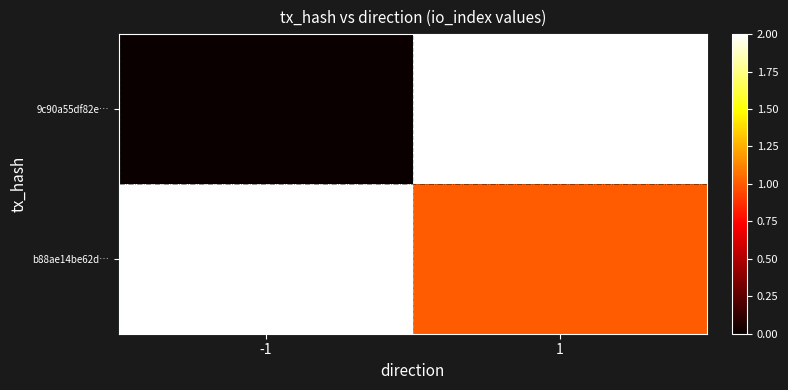

Between -1 and 1, which series saw the biggest shift?

9c90a55df82e…